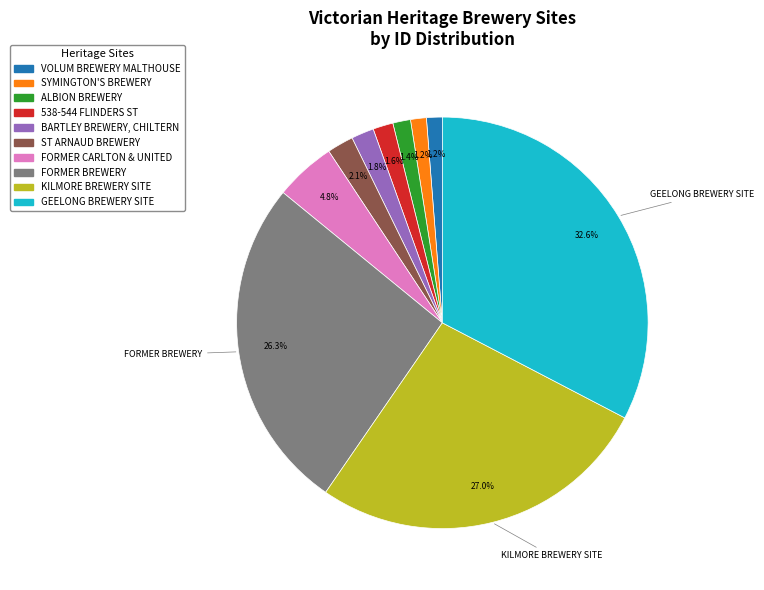

How many segments does this pie chart have?

10